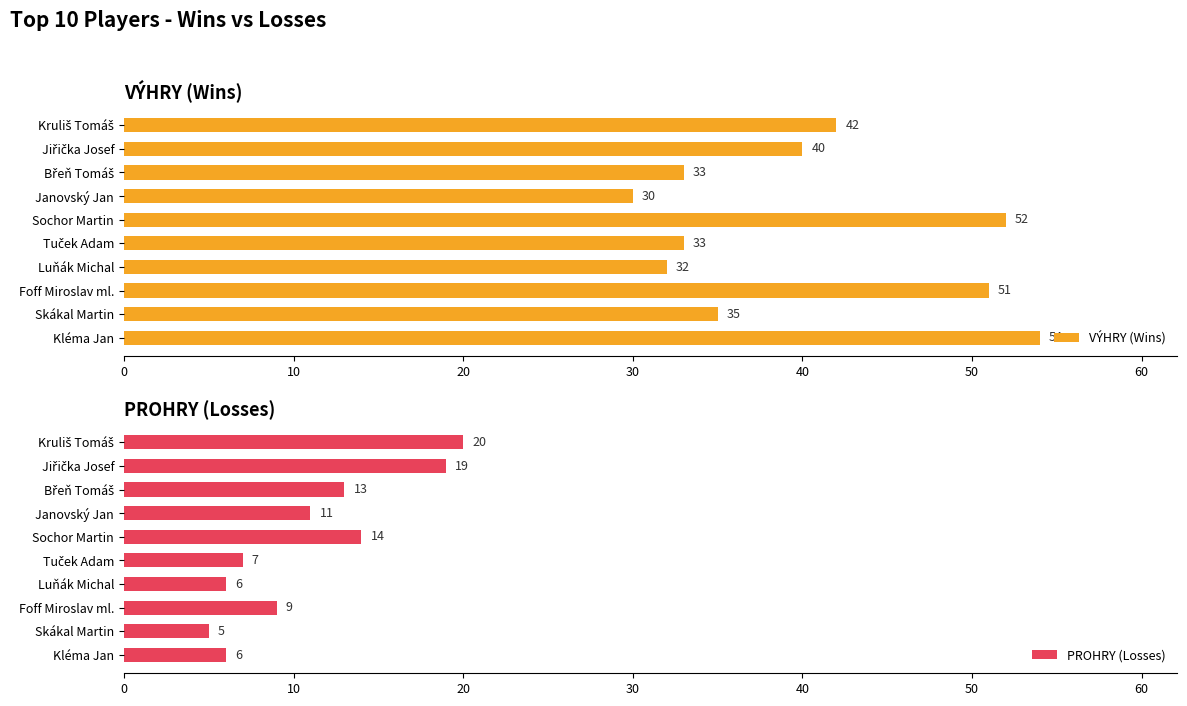

What is the difference between the maximum and second lowest values in the PROHRY (Losses) series?

14